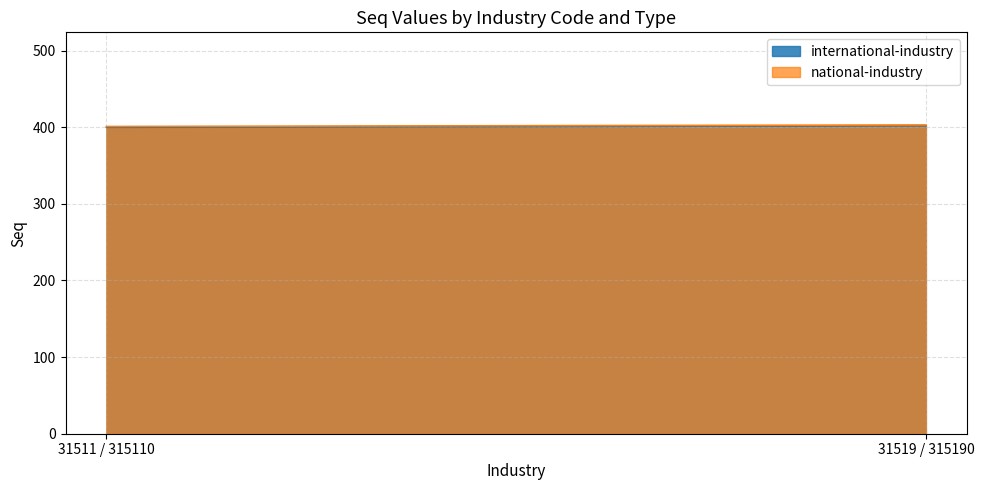

How many lines are shown in the chart?

2